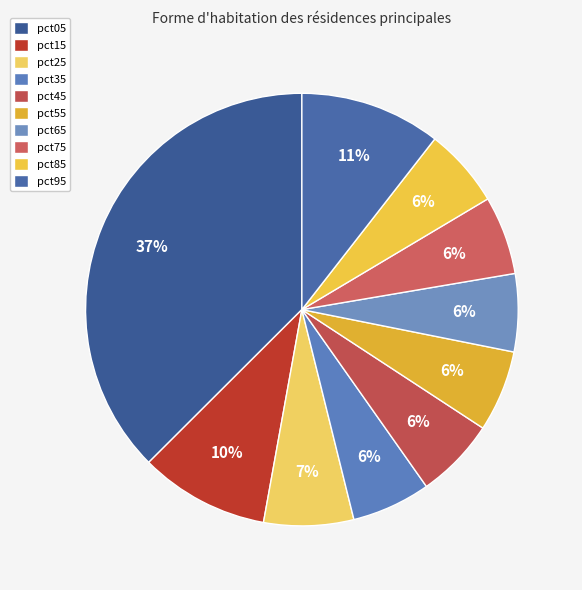

What is the largest slice in the pie chart?

pct05